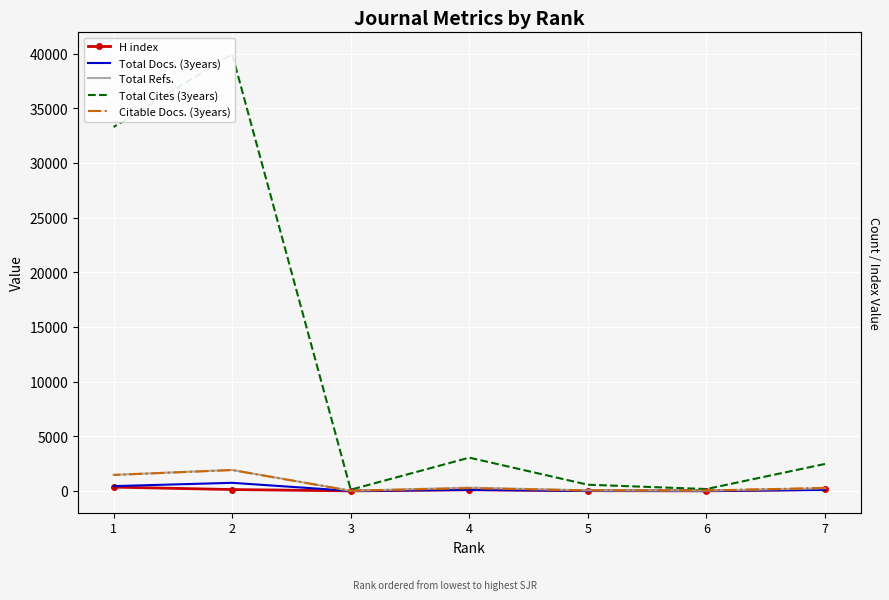

True or false: Total Docs. (3years) has more than 0 interior local peaks.

True